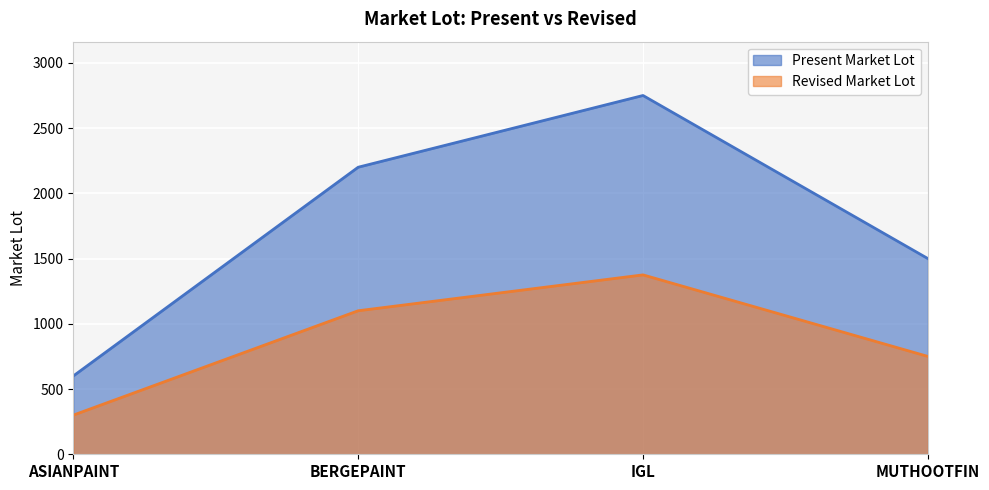

Reading left to right, what are all the values shown in this chart?

Present Market Lot: 600	2200	2750	1500
Revised Market Lot: 300	1100	1375	750